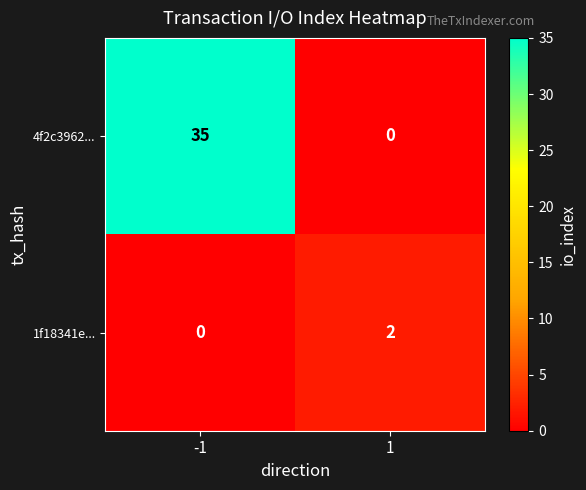

Which series has the widest spread of values?

4f2c3962...